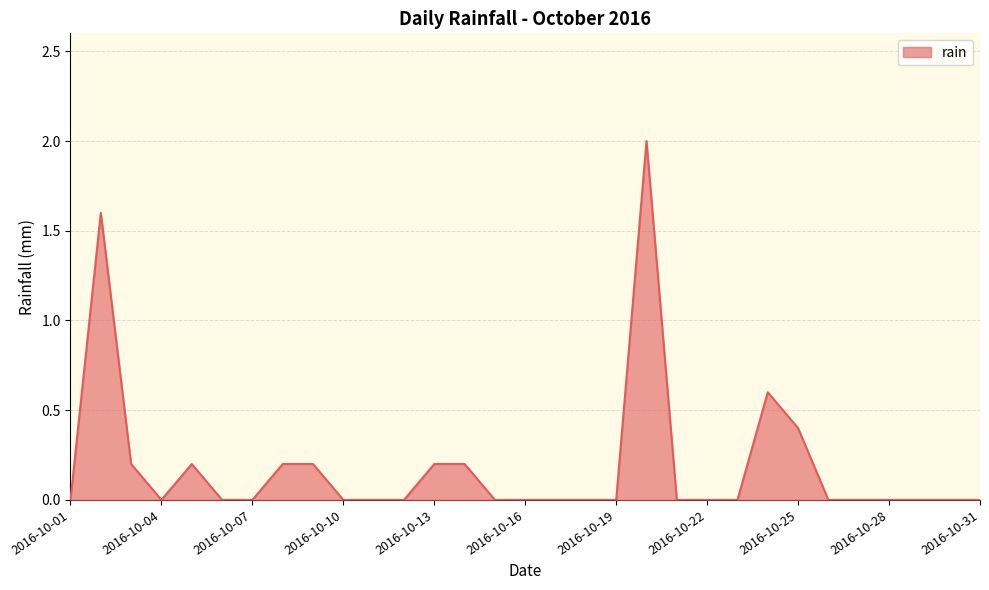

What is the greatest value displayed?

2.0